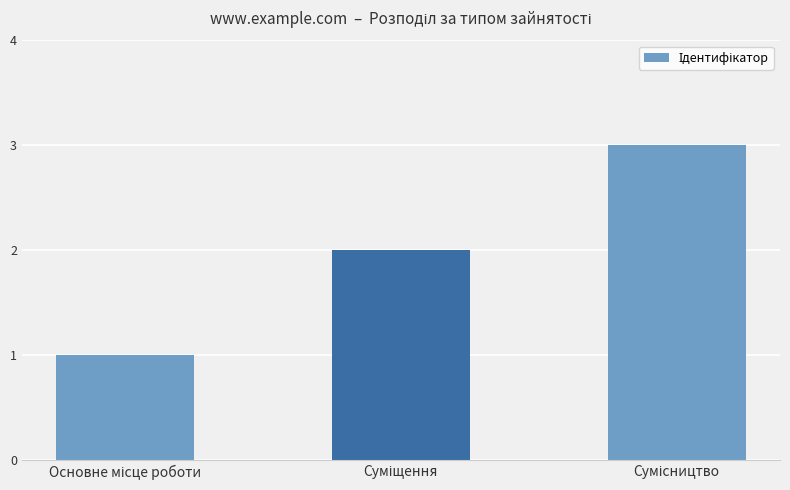

What is the greatest value displayed?

3